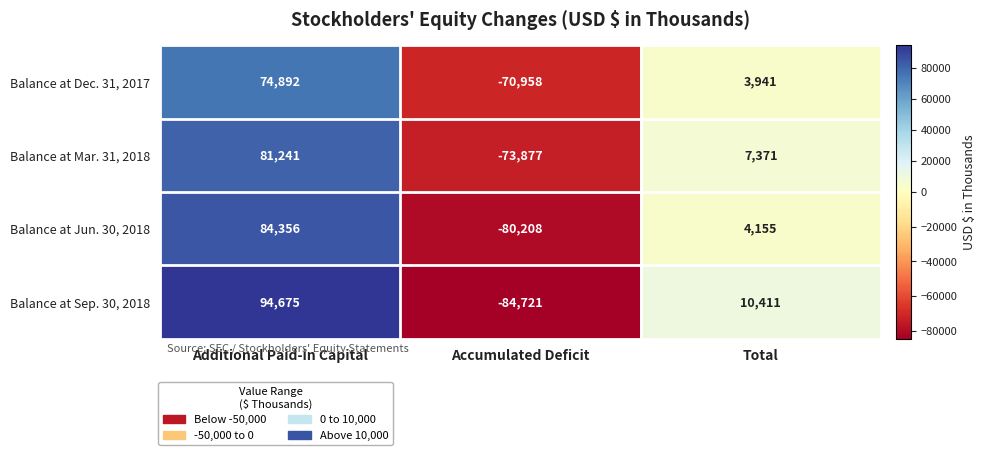

How many distinct data groups are displayed?

4